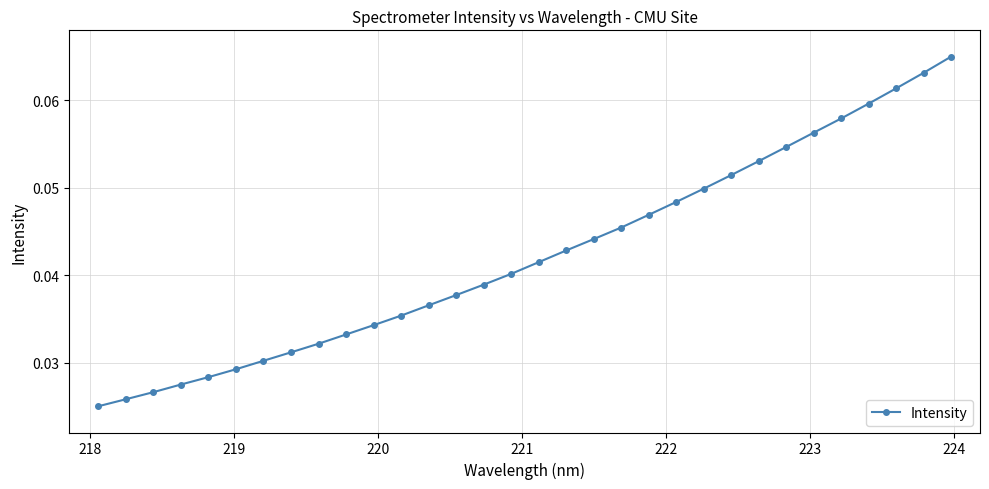

How many lines are shown in the chart?

1